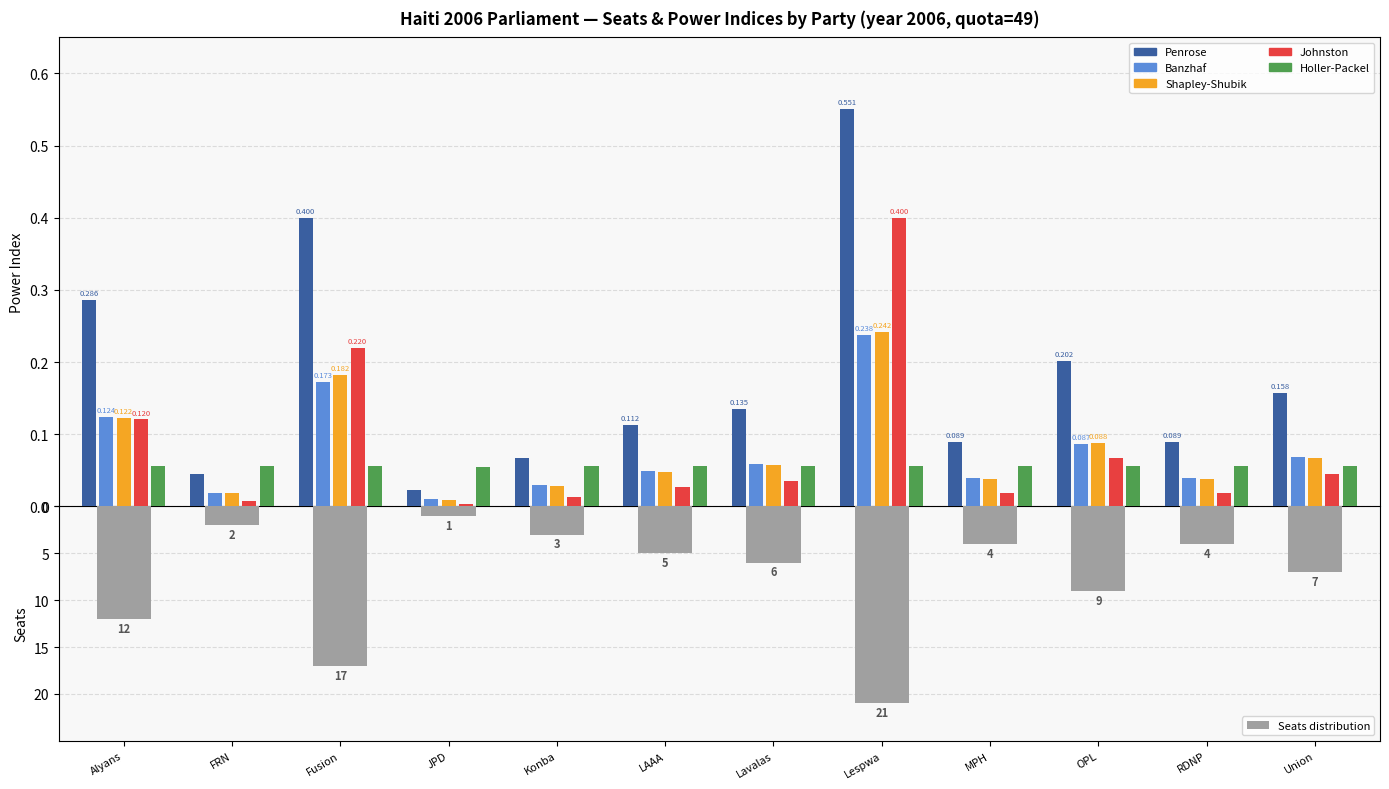

Which category has the highest value across all series?

Lespwa